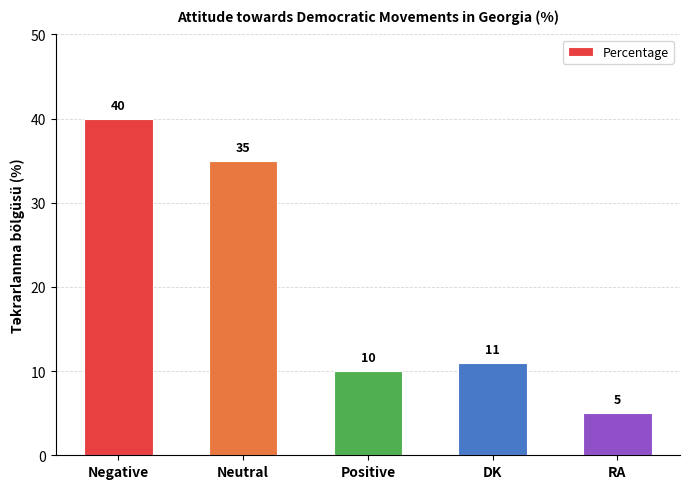

List the labels in order of value, largest first.

Negative, Neutral, DK, Positive, RA